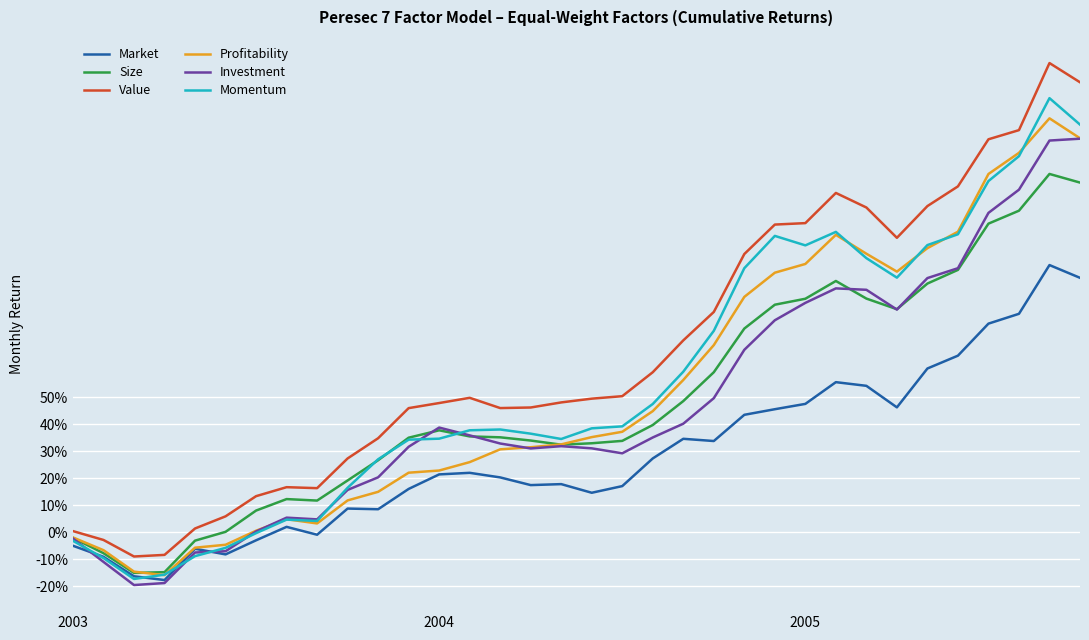

What is the average value of the Value series?

0.7